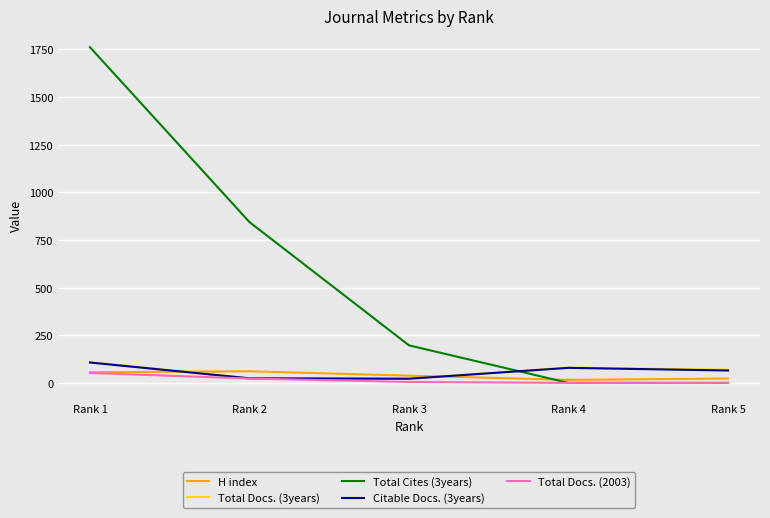

Which series has the widest spread of values?

Total Cites (3years)